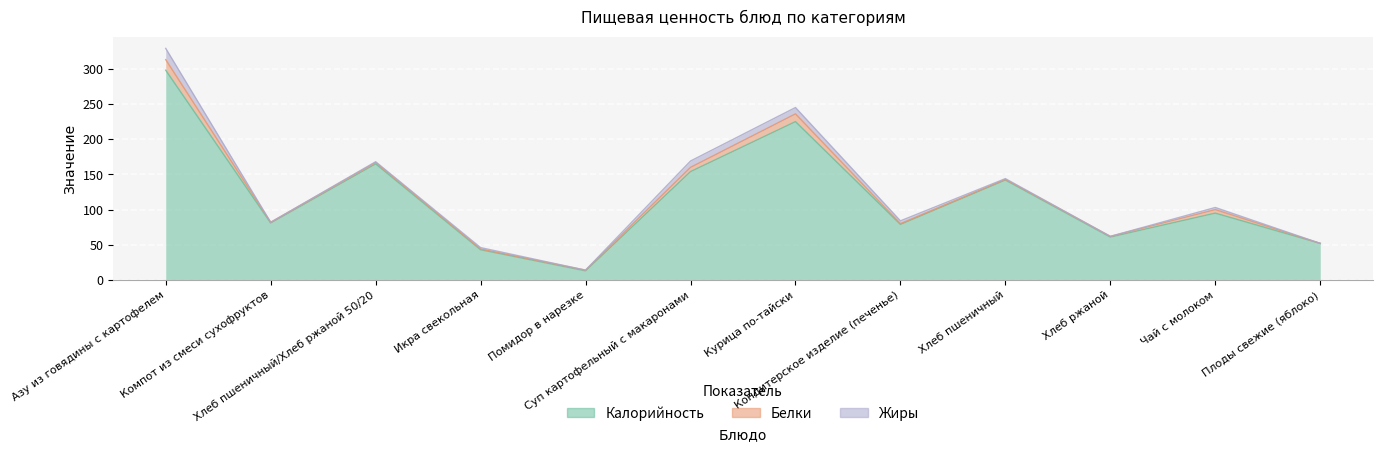

Which series has the largest total across all categories?

Калорийность